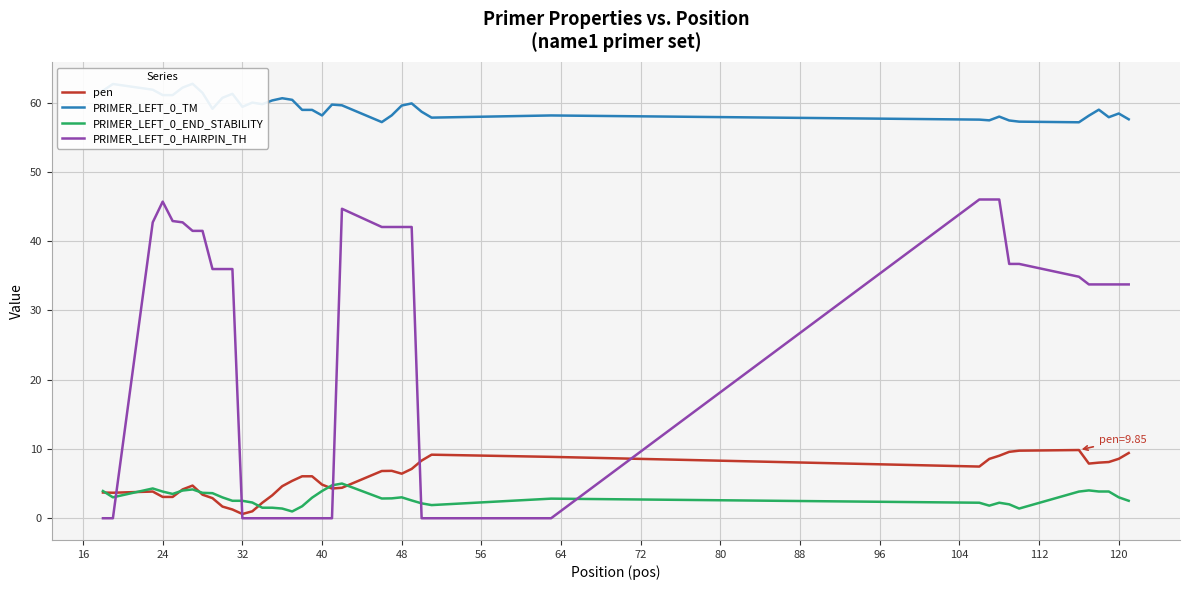

What is the maximum value for PRIMER_LEFT_0_HAIRPIN_TH?

46.0